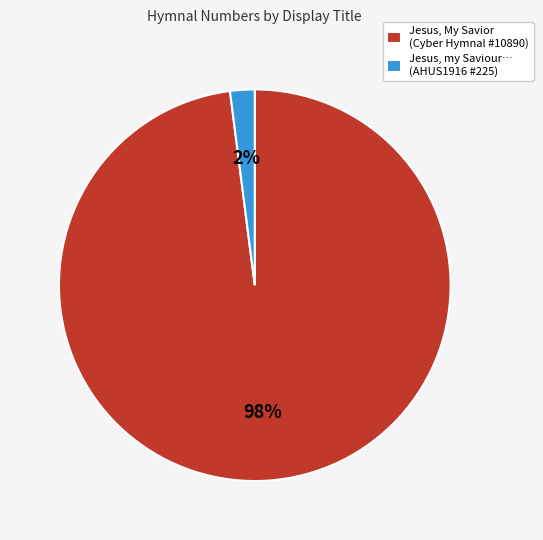

To the nearest percent, what percentage of the pie is Jesus, my Saviour… (AHUS1916 #225)?

2%